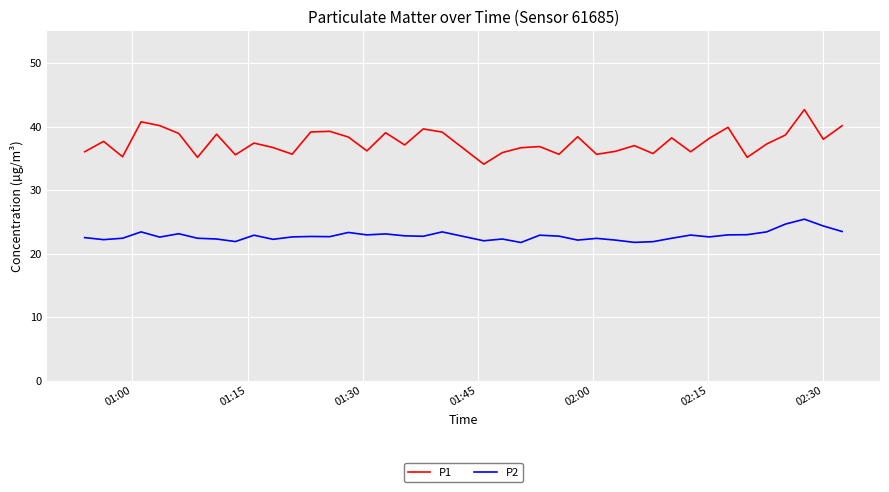

Does the chart have visible grid lines?

Yes